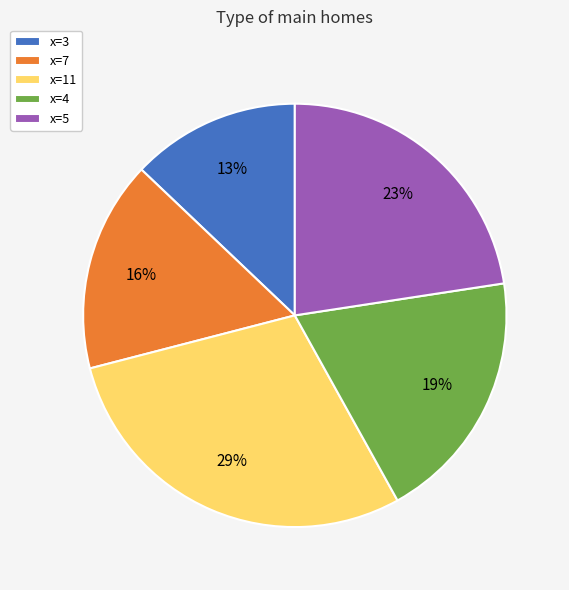

Is there a majority slice in this chart?

No